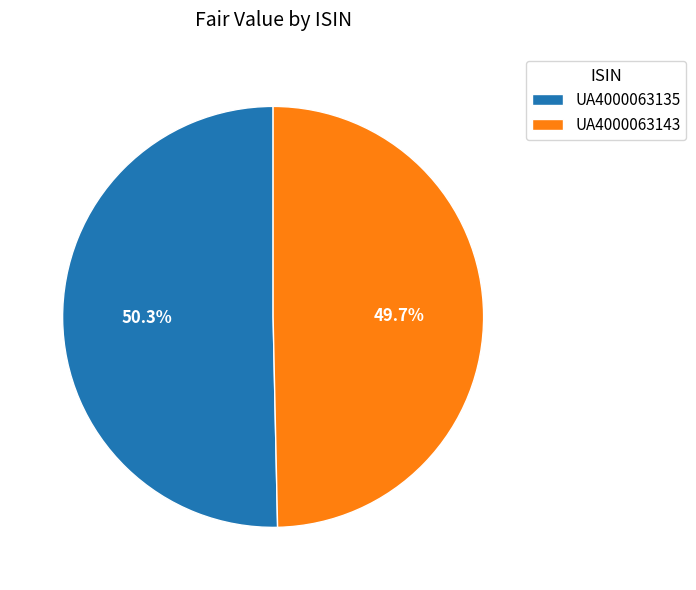

How many segments does this pie chart have?

2